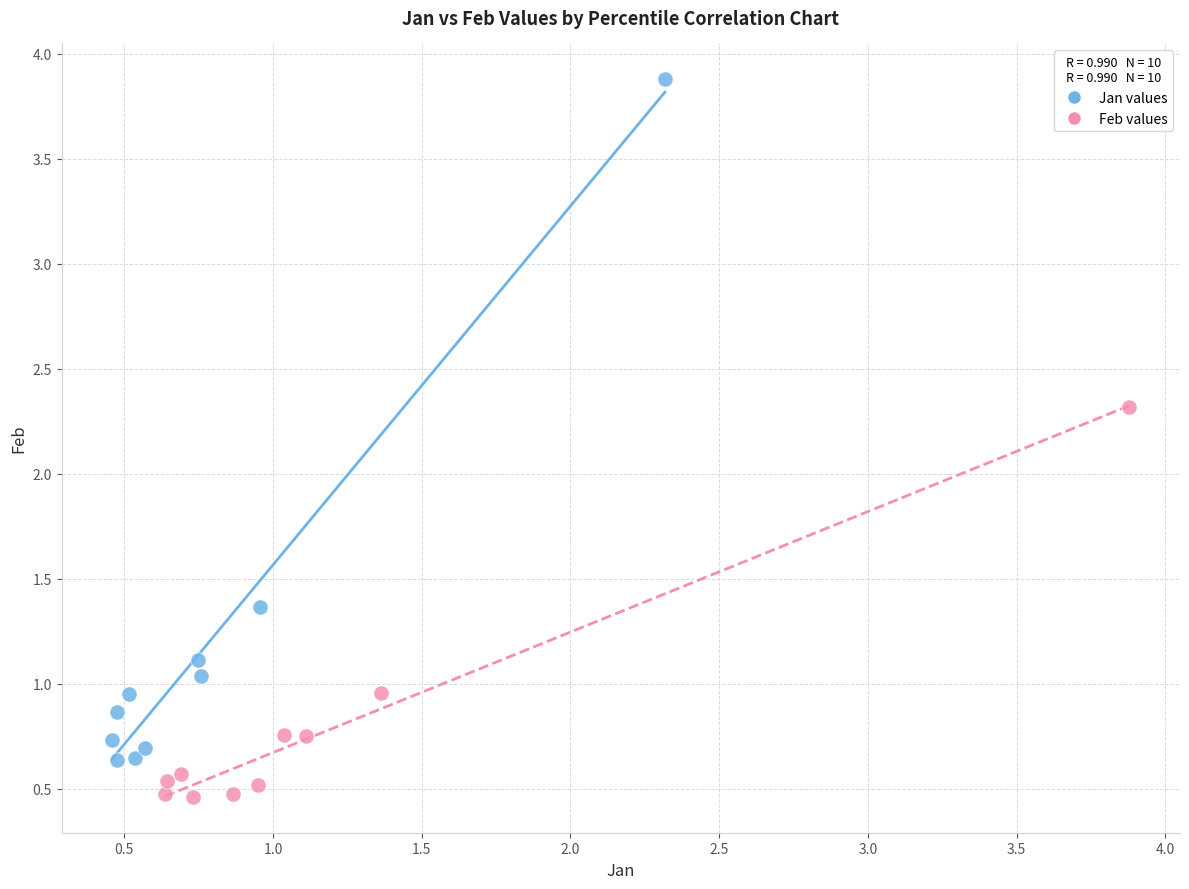

Which series has the widest spread of Y values?

Jan values